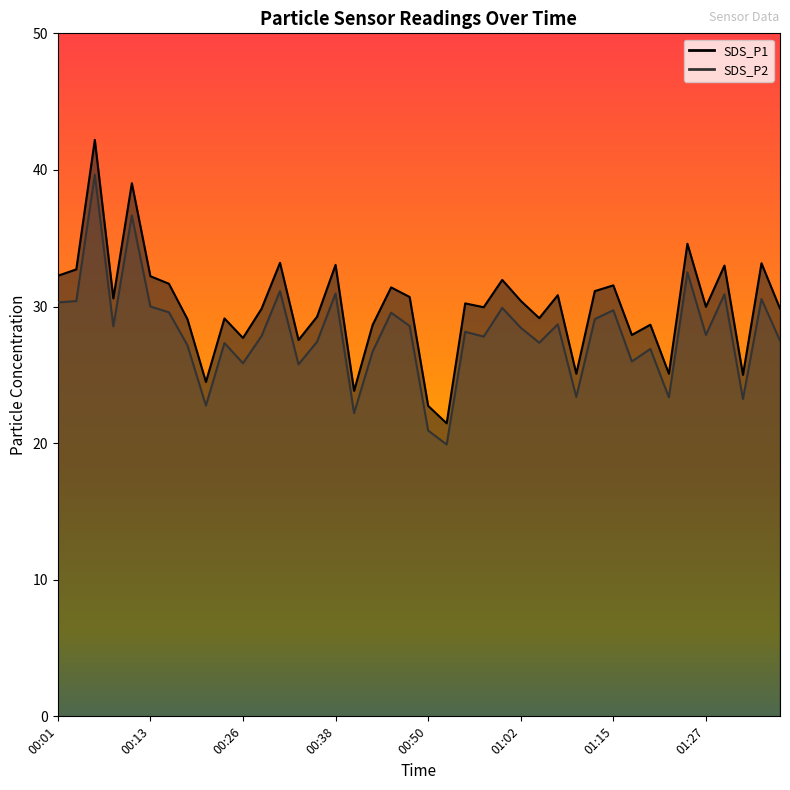

What position from the right is 00:28?

29